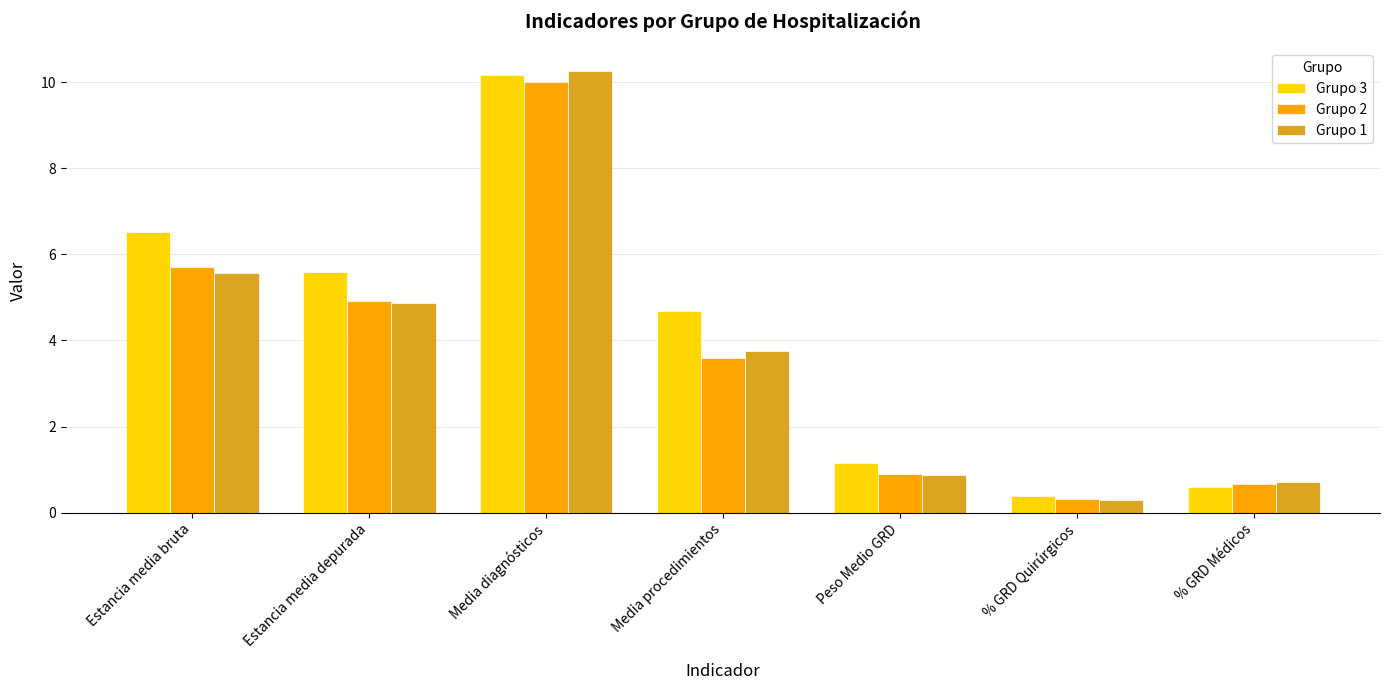

What is the average value of the Grupo 2 series?

3.7